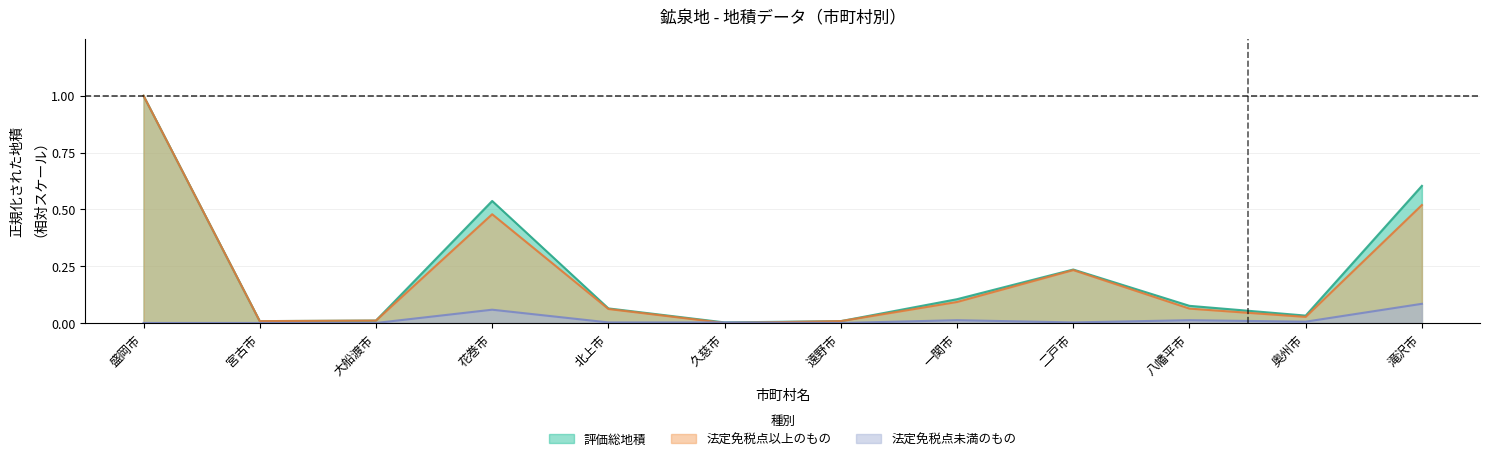

Is the value of 評価総地積 at 遠野市 greater than the value of 法定免税点未満 at 遠野市?

Yes